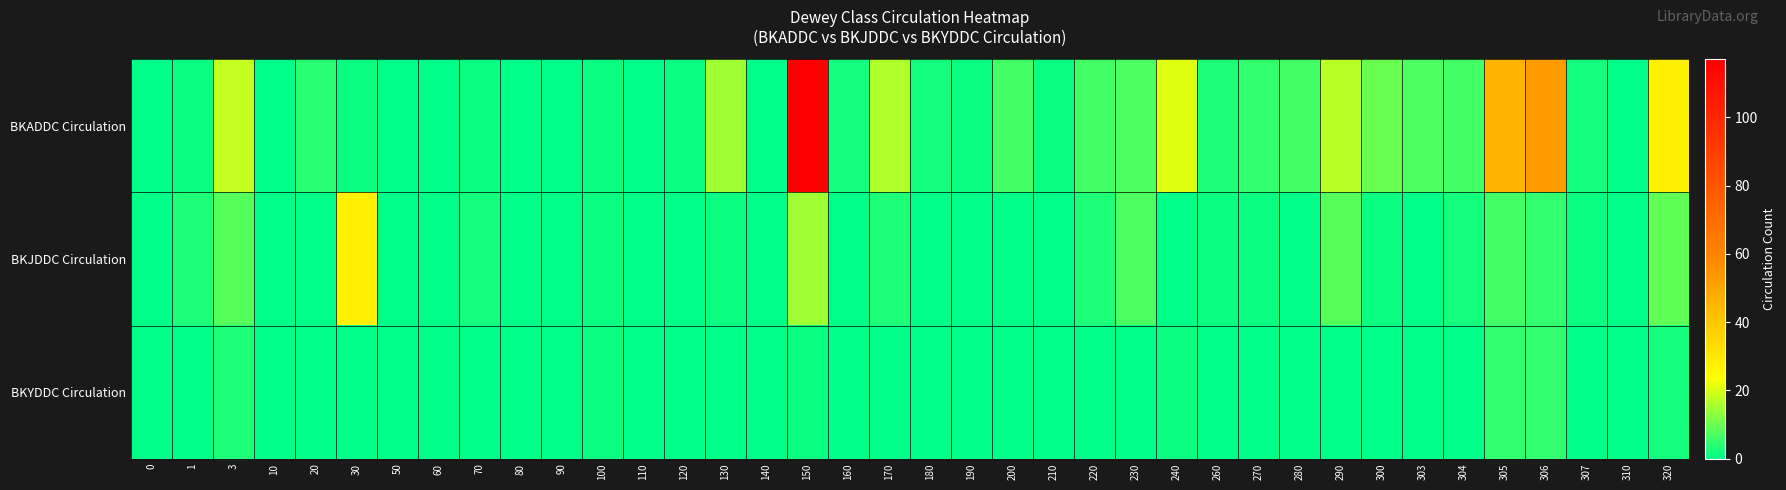

At 150, list the series in order from smallest to largest.

BKYDDC Circulation, BKJDDC Circulation, BKADDC Circulation